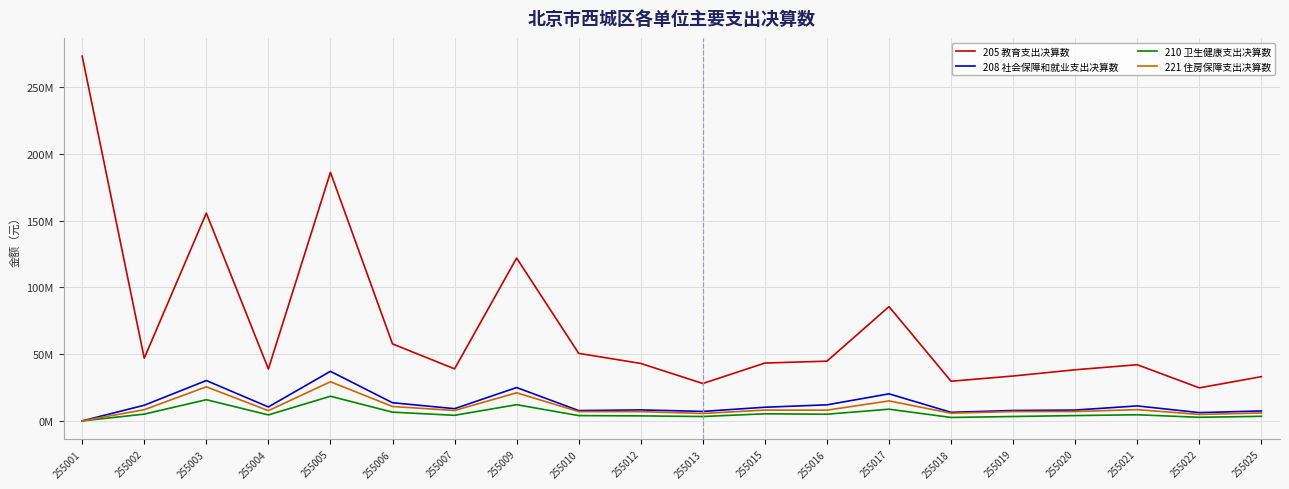

Is this an area chart (filled region under the line)?

No